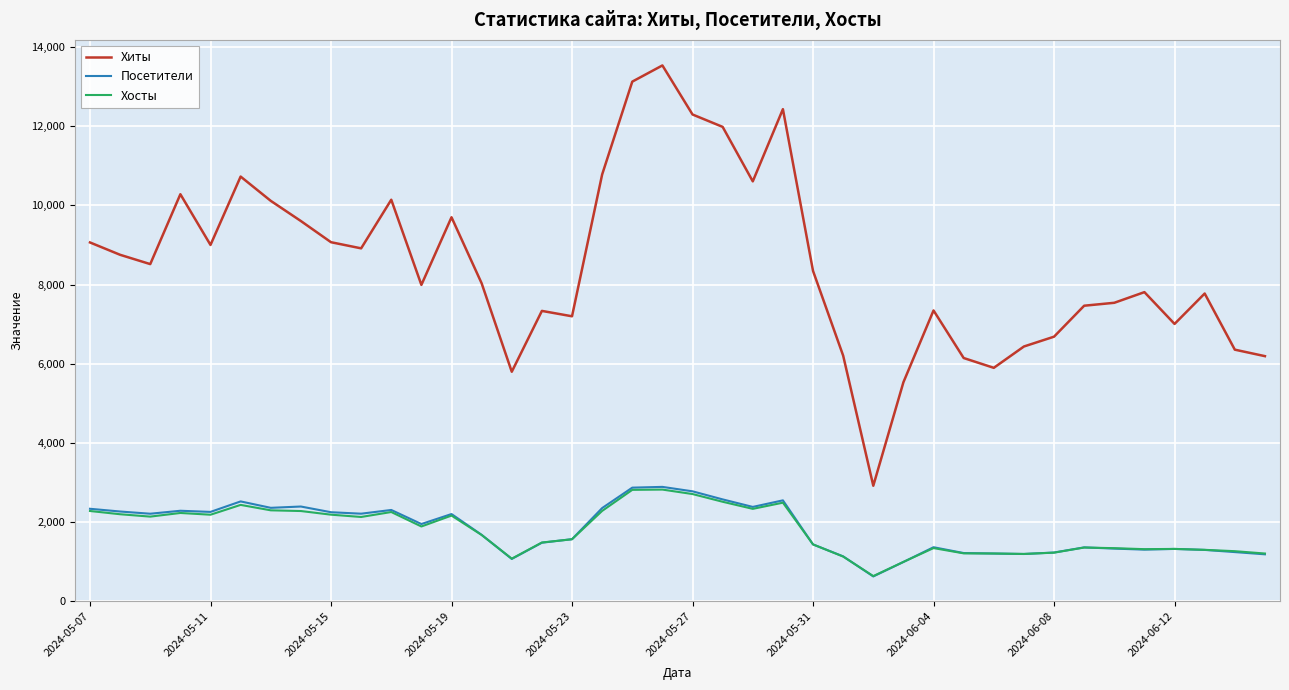

Is this an area chart (filled region under the line)?

No